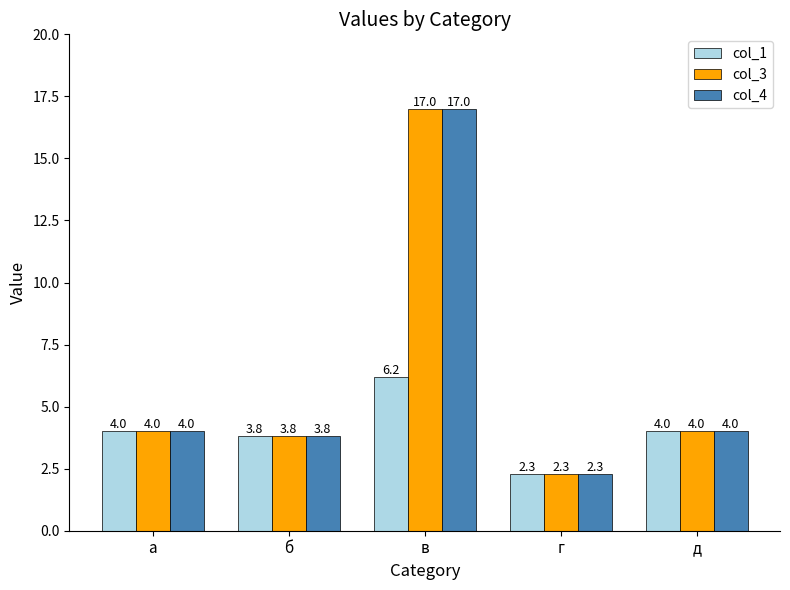

What is the value of the col_1 bar at the 5th from the left?

4.0